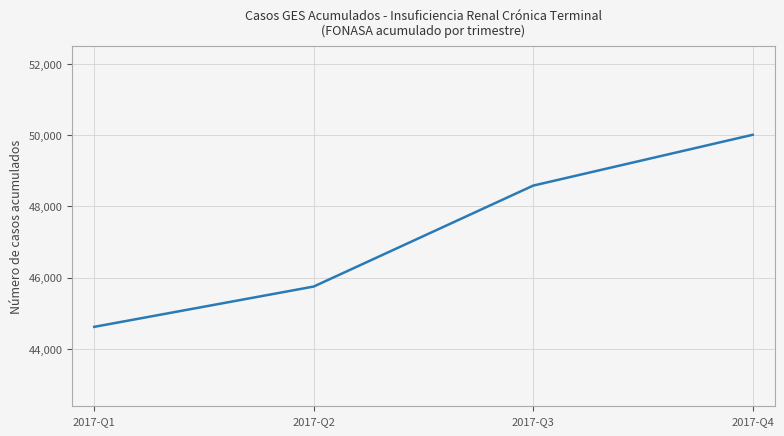

Is it true that the value at 2017-Q3 is 73822?

False